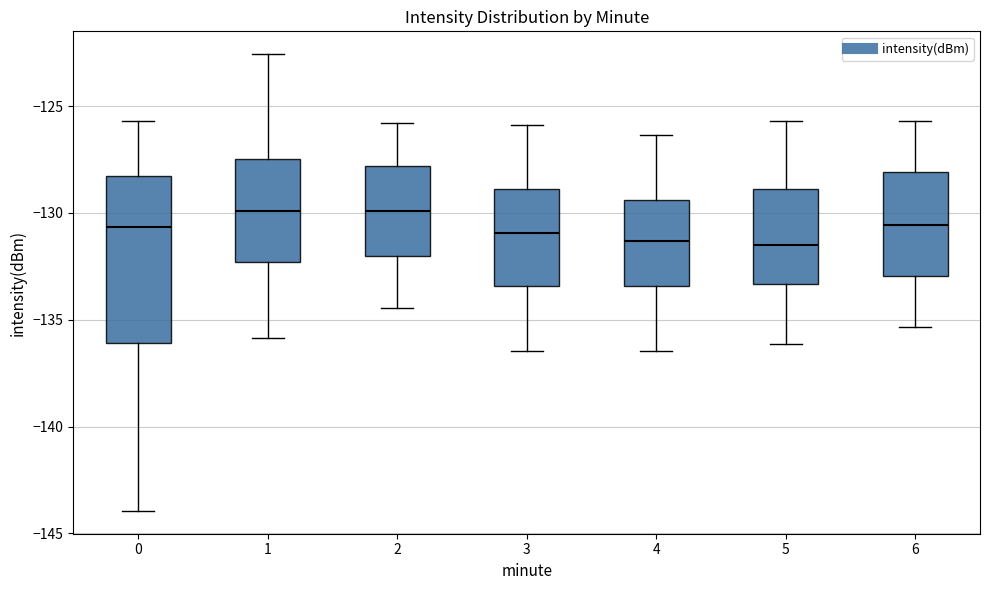

Comparing the boxes themselves (not the whiskers), which one is the tallest?

0